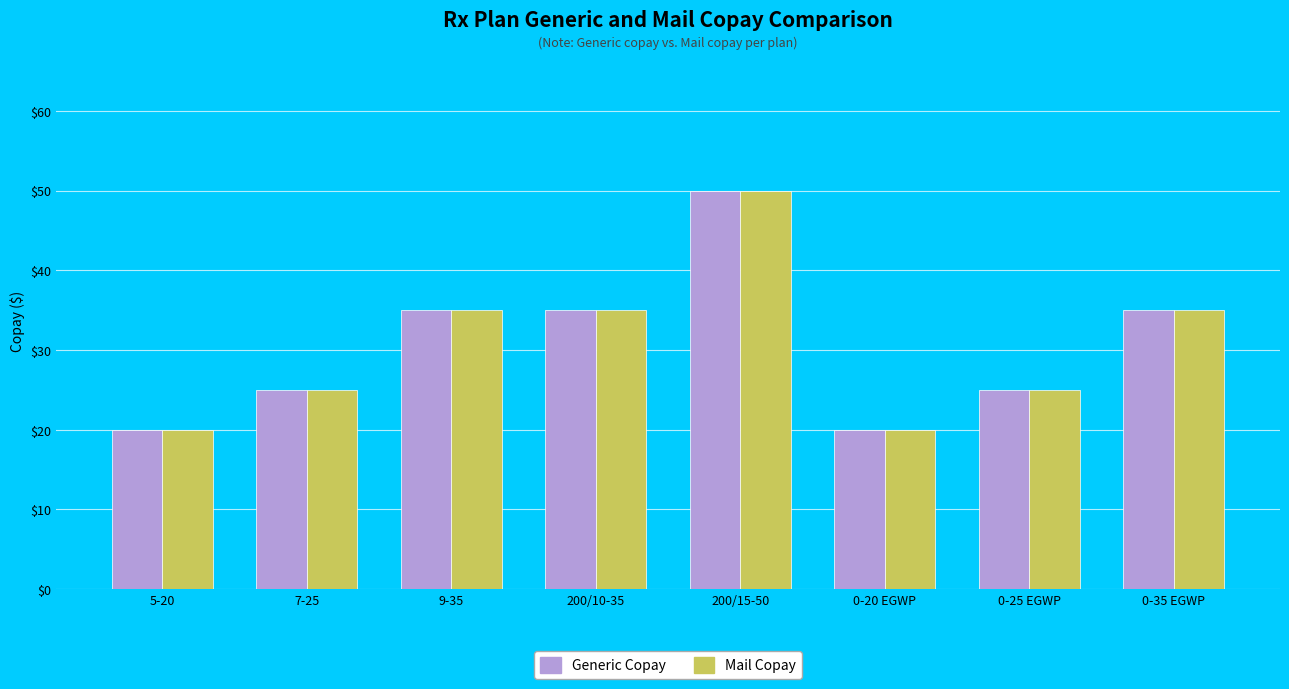

What is the average value of the Generic Copay series?

31